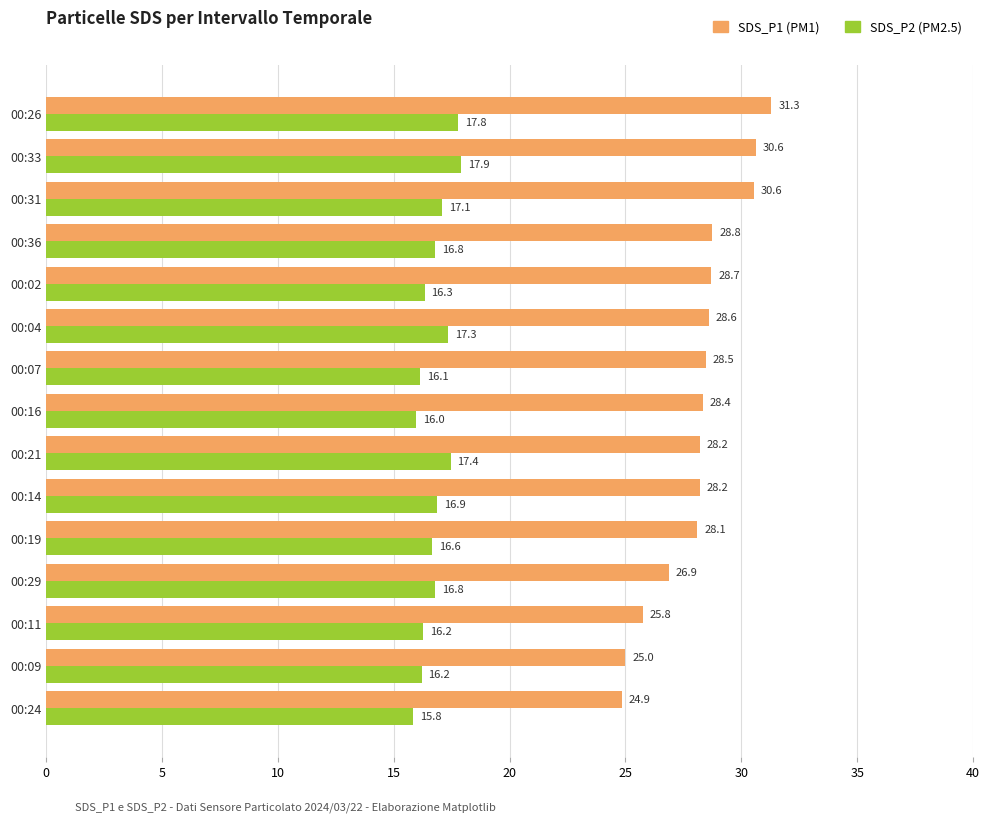

At which category is the sum across all series the highest?

00:26